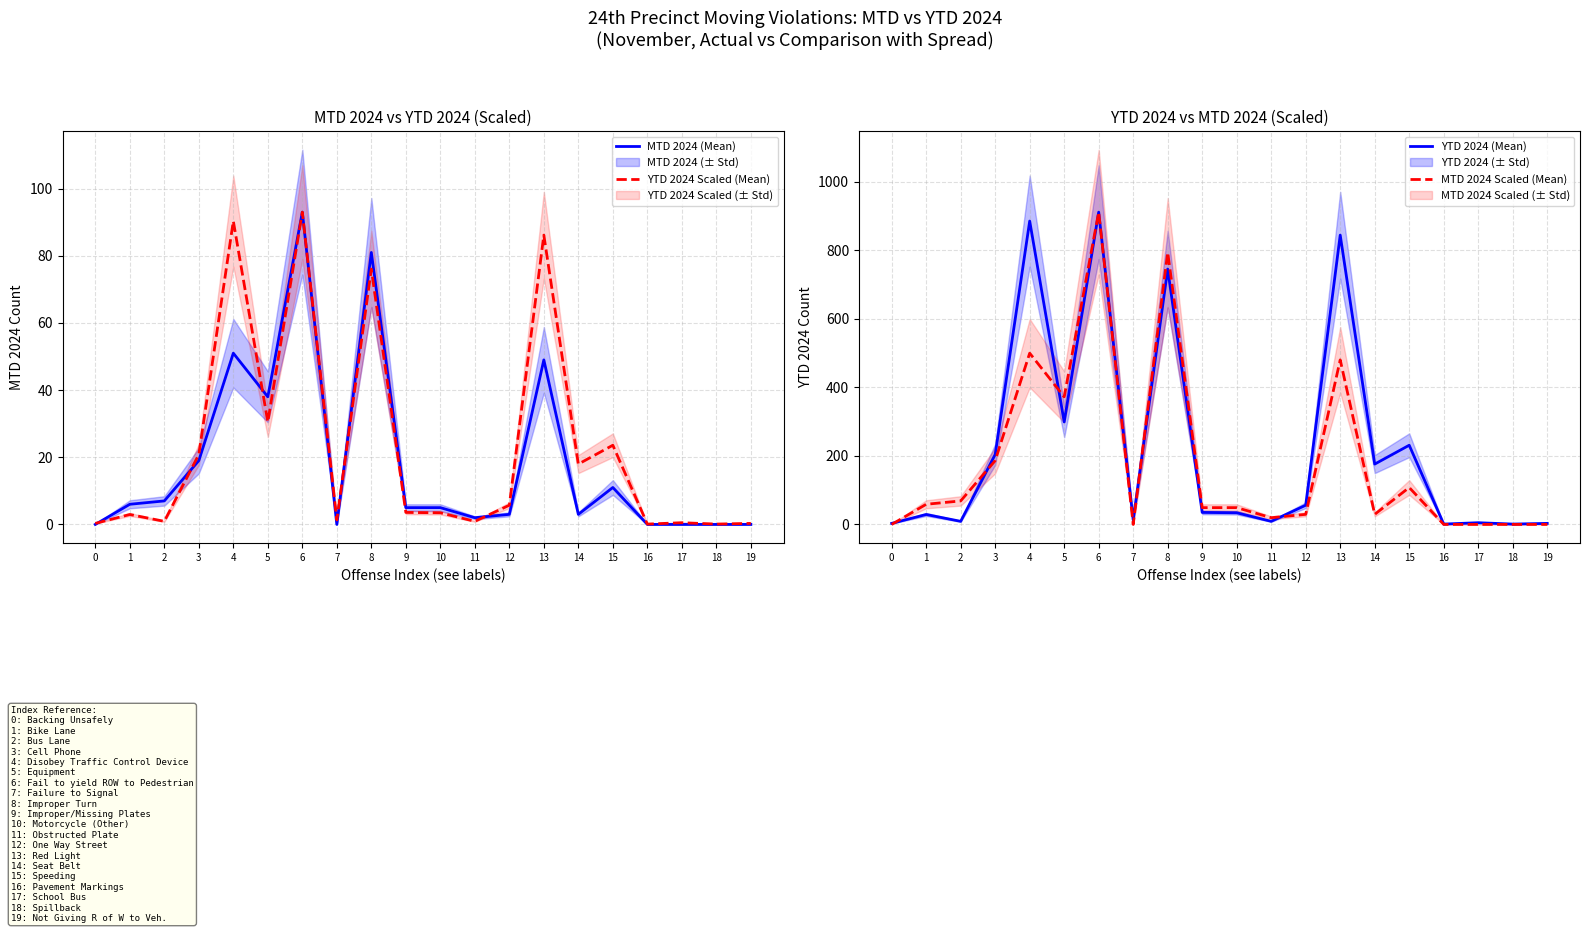

Is this an area chart (filled region under the line)?

No